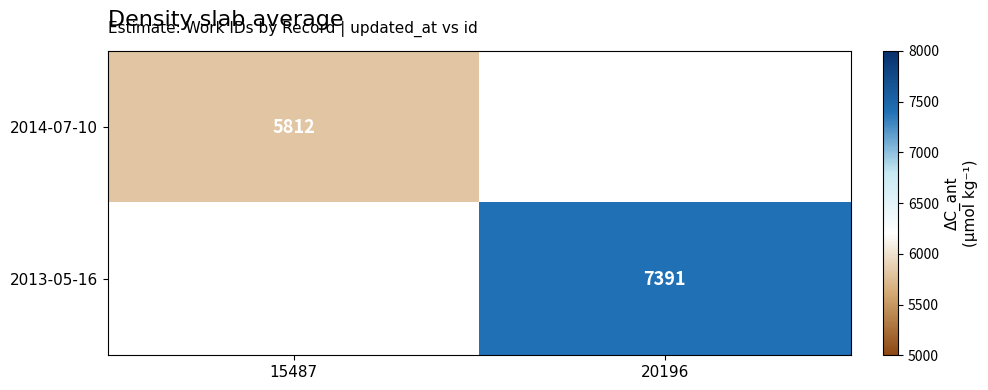

True or false: 2014-07-10 has a value of 5812 at 15487.

True